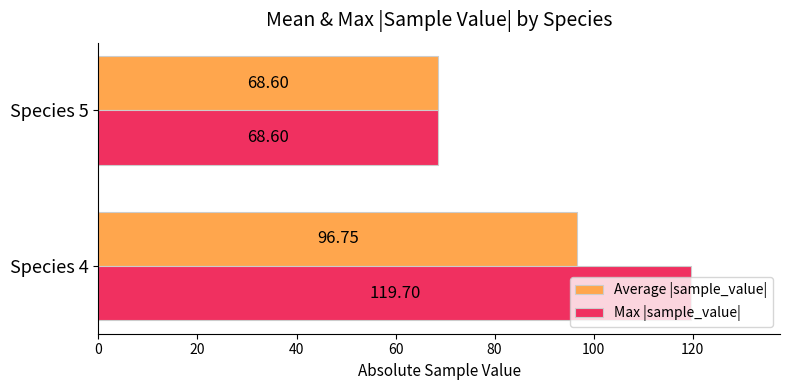

How many data points in Average |sample_value| are above 96?

1